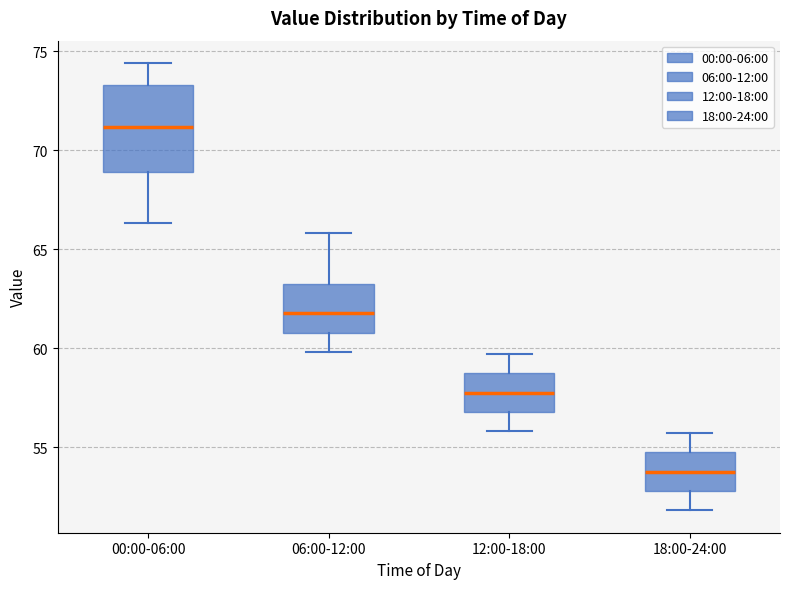

Reading left to right, read every box against the y-axis: the position of its median line, the range the box covers, and the ends of its whiskers. The values are not printed on the chart, so give them approximately, as read against the axis.

00:00-06:00: median 71.0, box 69.0 to 73.5, whiskers 66.5 to 74.5
06:00-12:00: median 62.0, box 61.0 to 63.5, whiskers 60.0 to 66.0
12:00-18:00: median 58.0, box 57.0 to 58.5, whiskers 56.0 to 59.5
18:00-24:00: median 54.0, box 53.0 to 54.5, whiskers 52.0 to 55.5